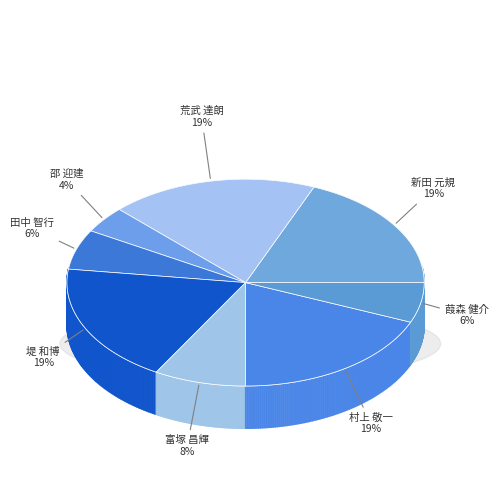

Is the sum of 田中 智行 and 葭森 健介 greater than half?

No